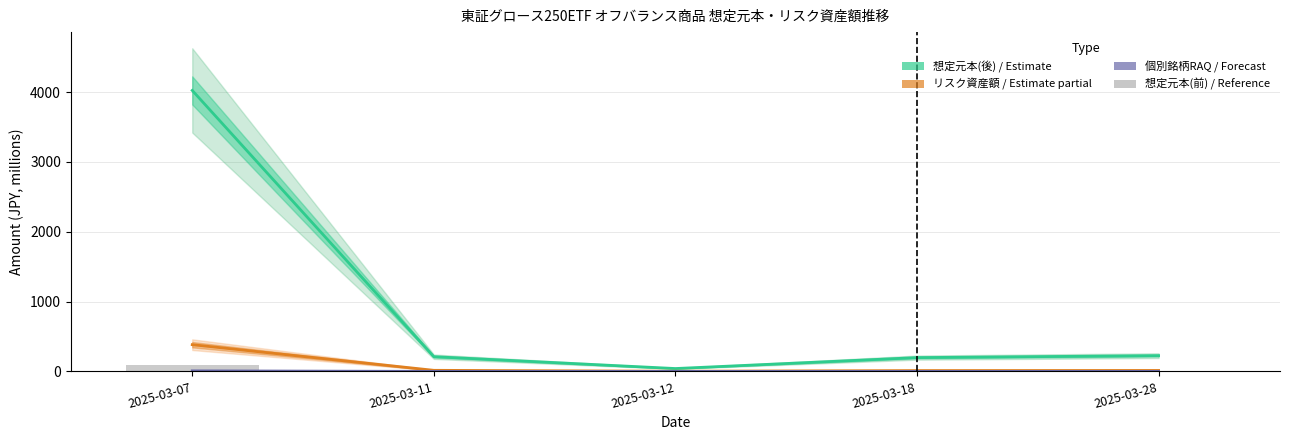

What is the value of the リスク資産額 bar at the 4th from the left?

11.9